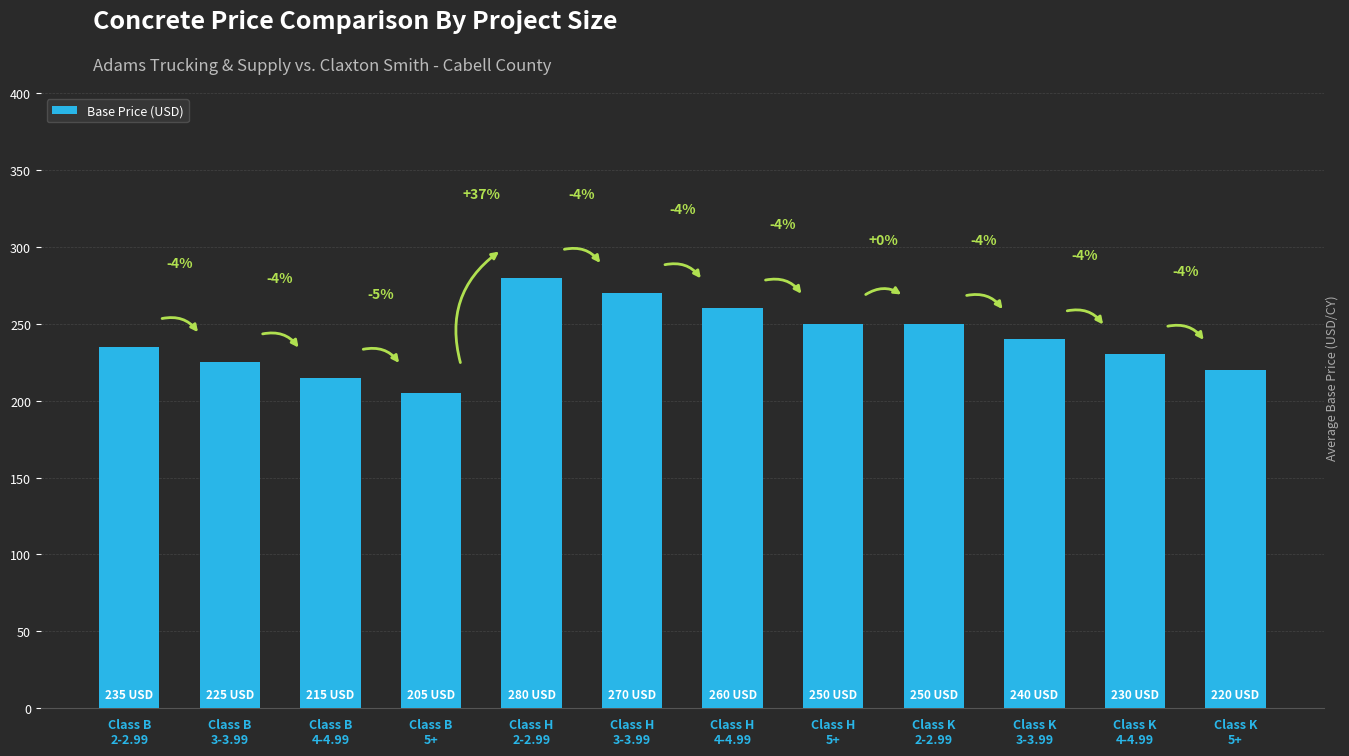

Between Class H
3-3.99 and Class K
2-2.99, which is larger?

Class H
3-3.99